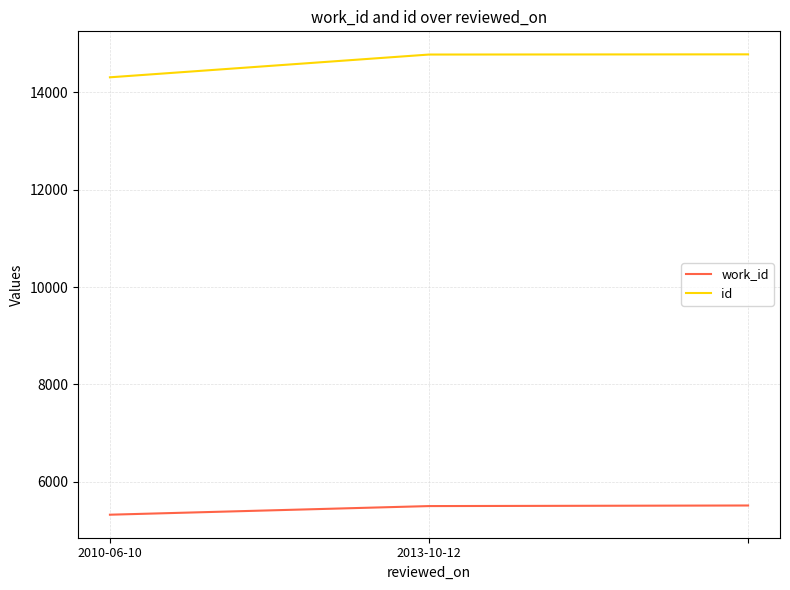

Count the number of categories in the chart.

3